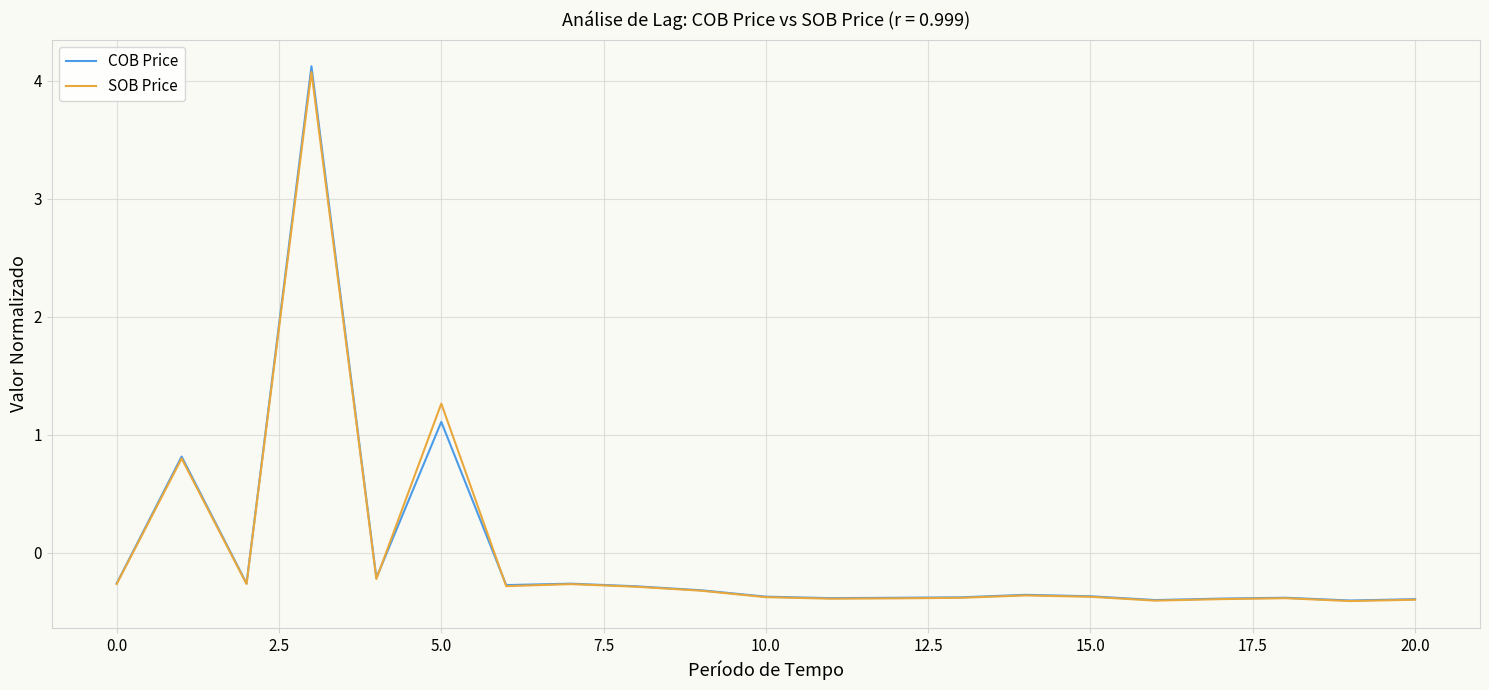

True or false: COB Price and SOB Price intersect in this chart.

True